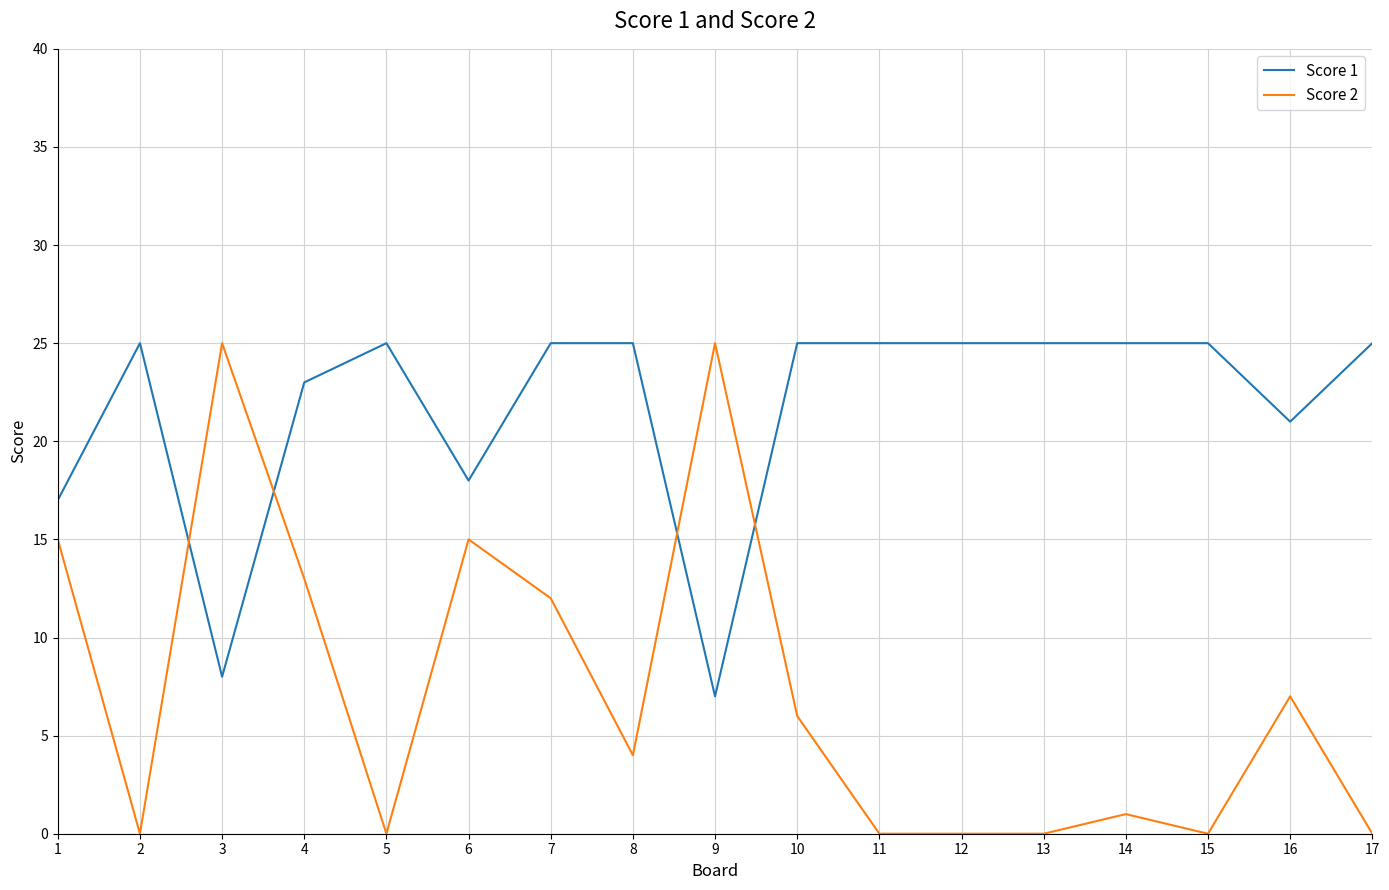

Does the chart display data point markers on the line(s)?

No